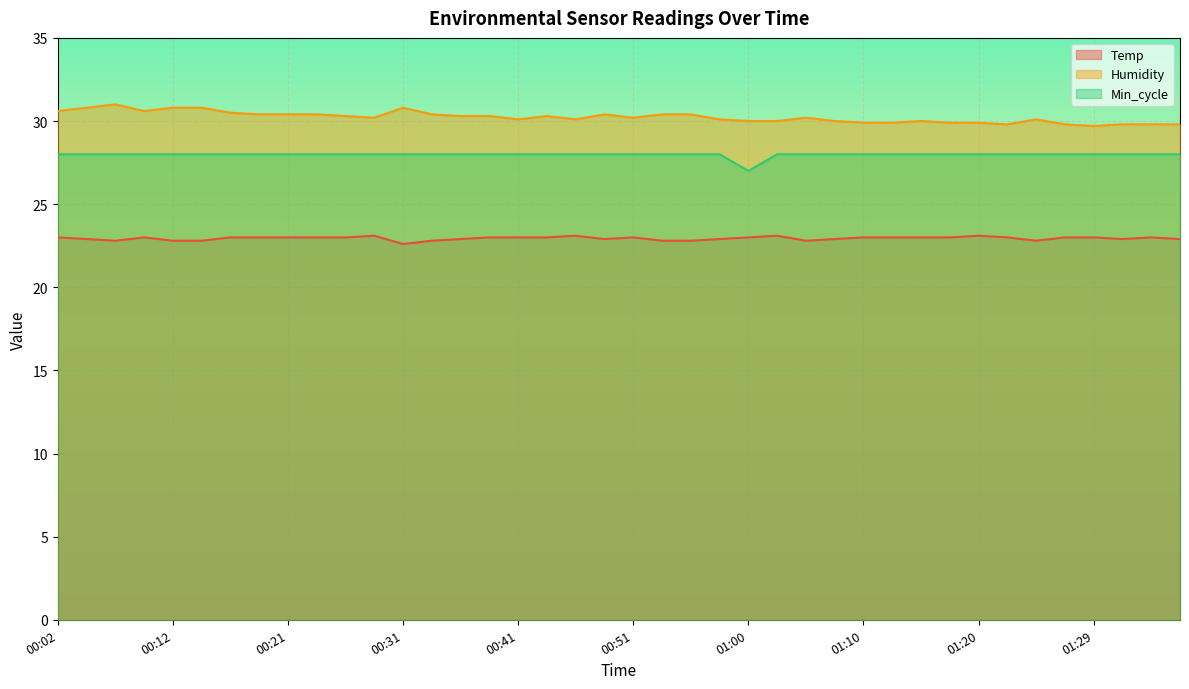

True or false: Min_cycle has more than 1 points higher than both neighbors.

False